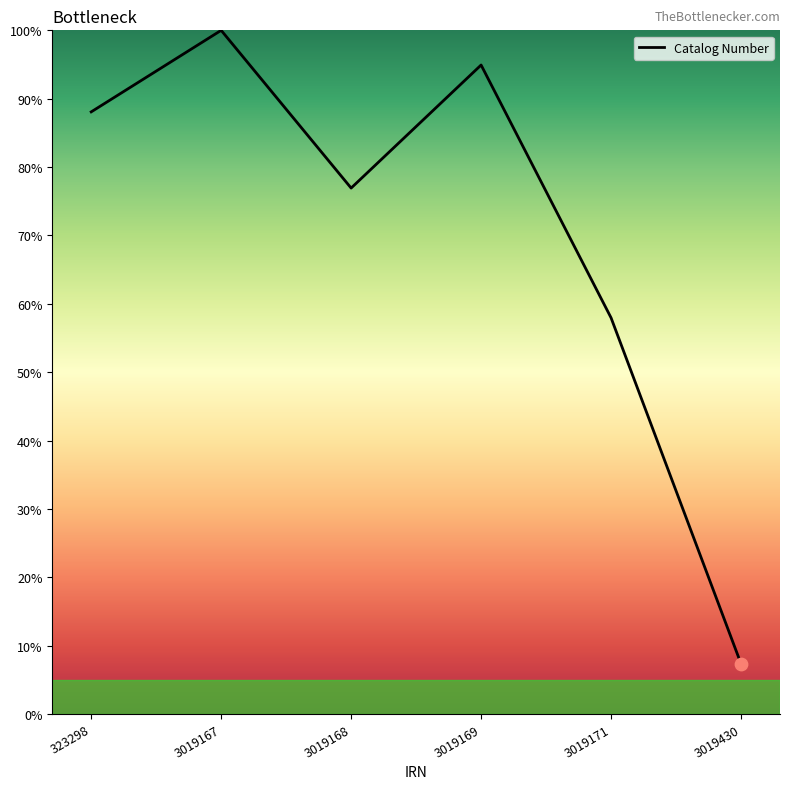

Approximately how many times larger is the value at 323298 compared to 3019430?

12.0